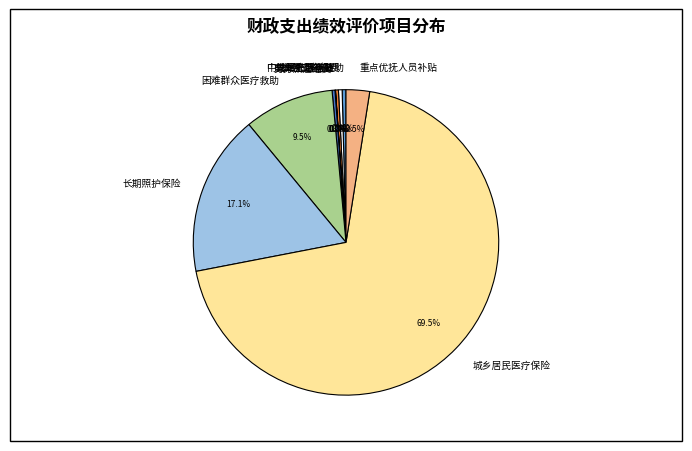

How much of the chart is everything except 业务工作经费?

99.6%